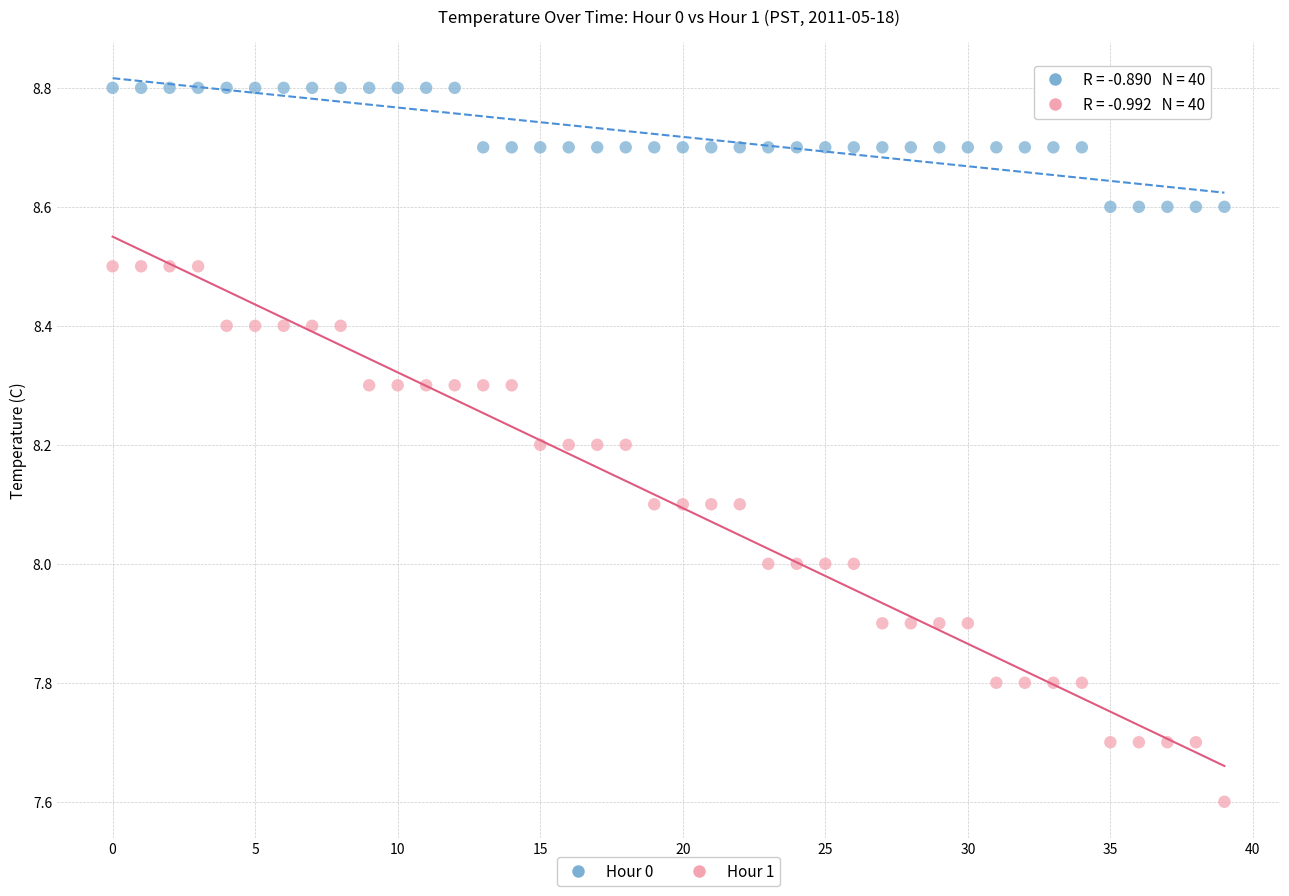

Which series reaches the maximum Y coordinate?

Hour 0